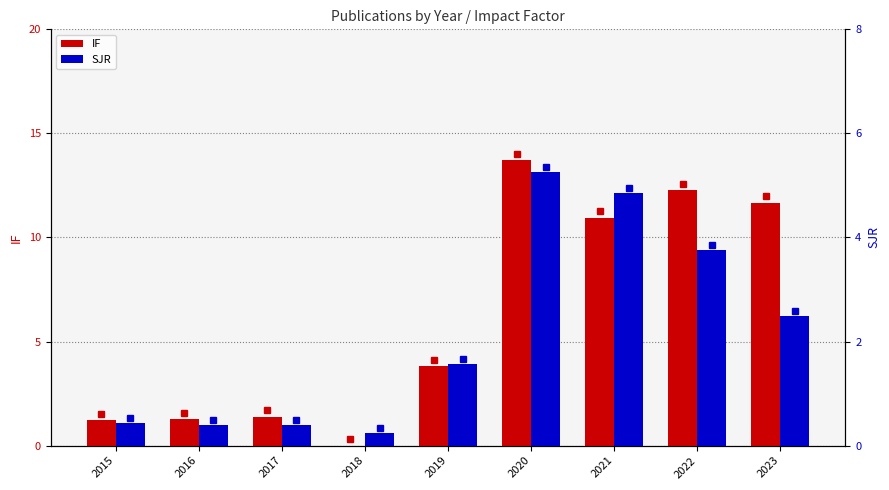

Which has a higher value, 2021 or 2017?

2021